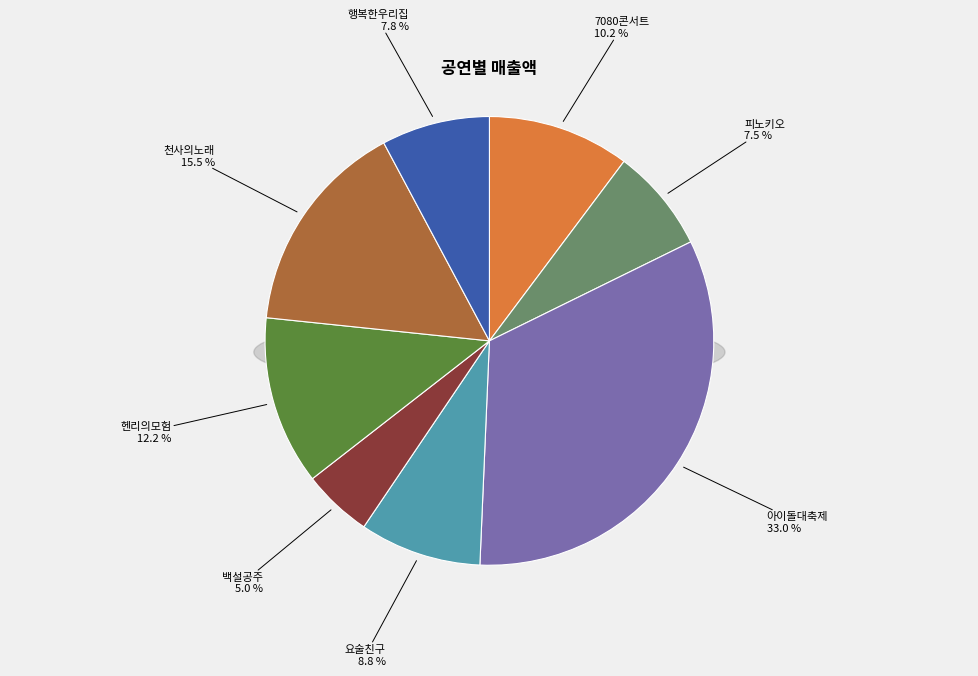

Does 요술친구 represent more than half of the total?

No